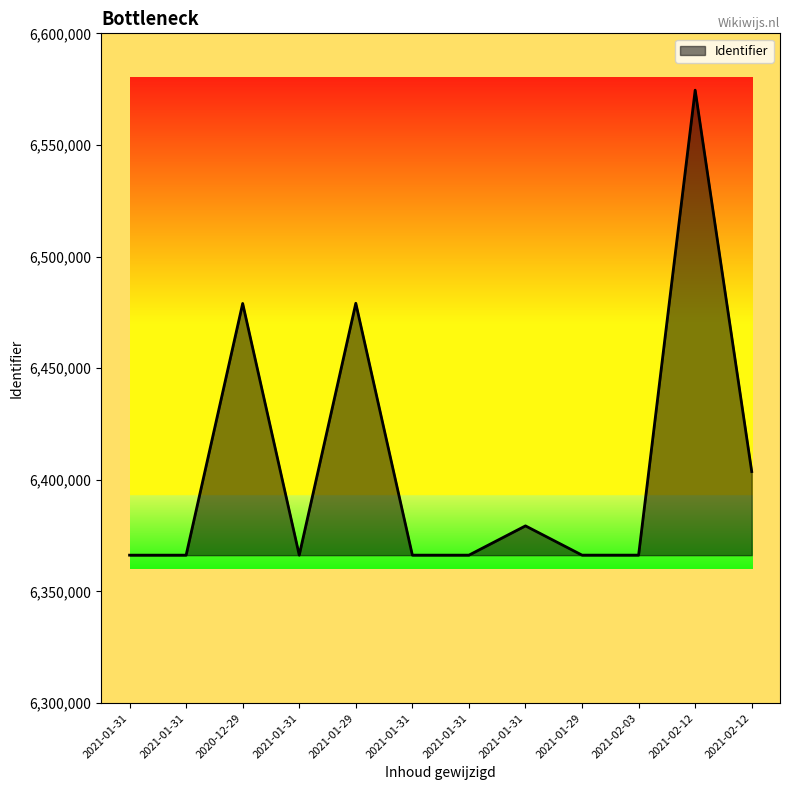

At which label is the value closest to 6470398?

2020-12-29